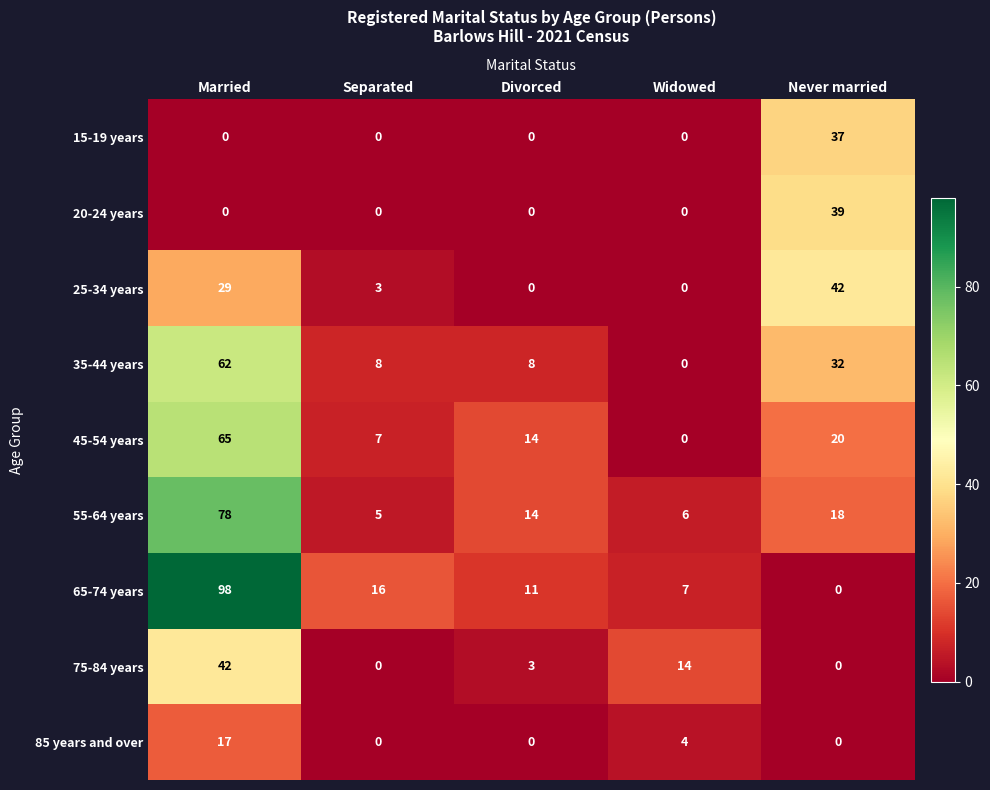

The 55-64 years series shows 6 at Widowed. True or false?

True